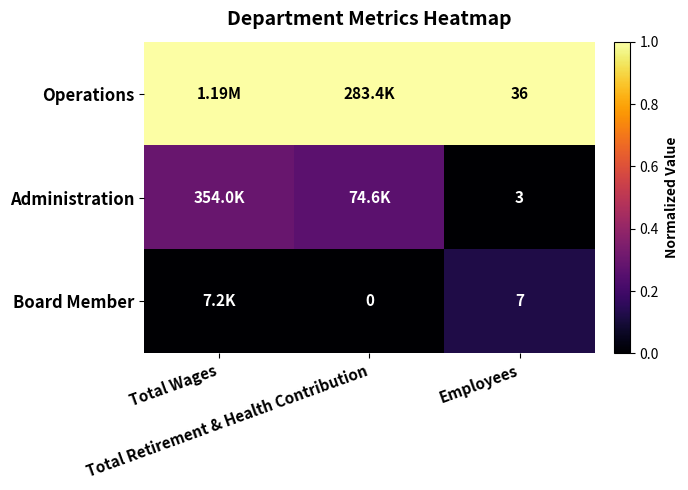

Read the Operations value at Total Wages.

1.0